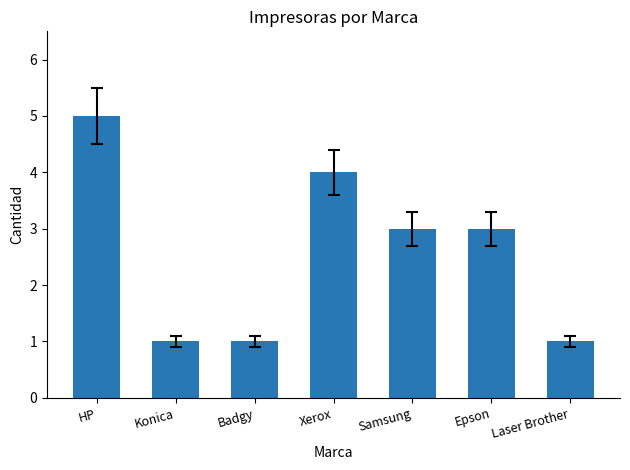

What is the approximate value at Xerox?

4